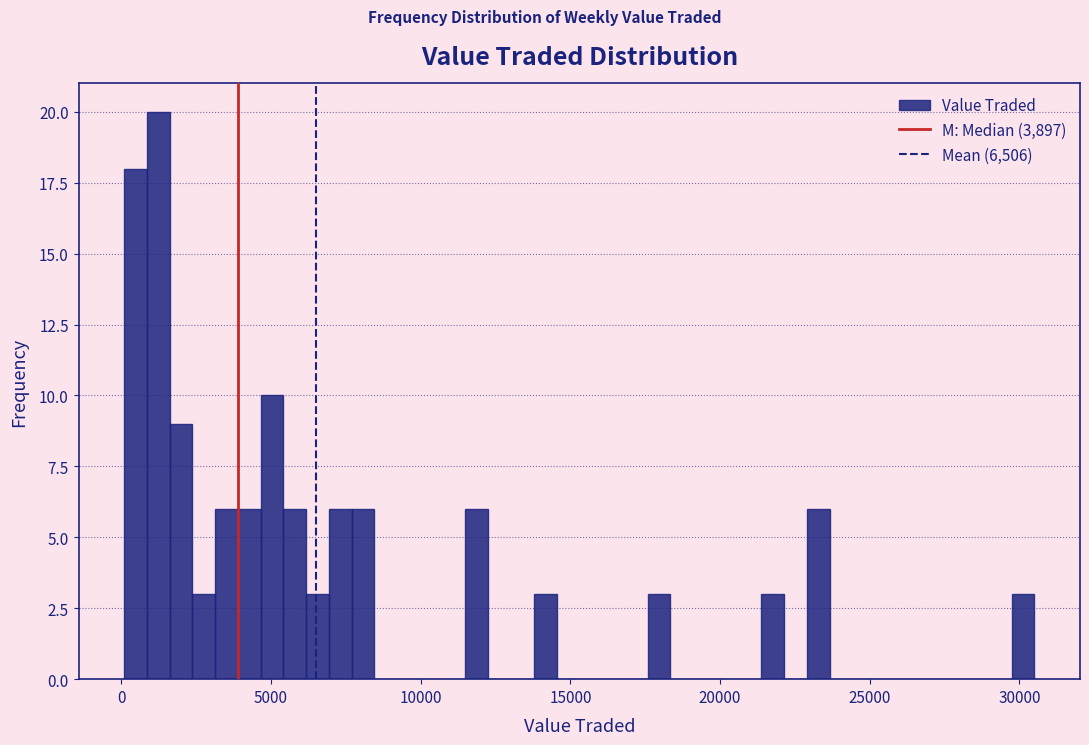

Read against the x-axis, roughly where is the centre of the tallest bar?

1000